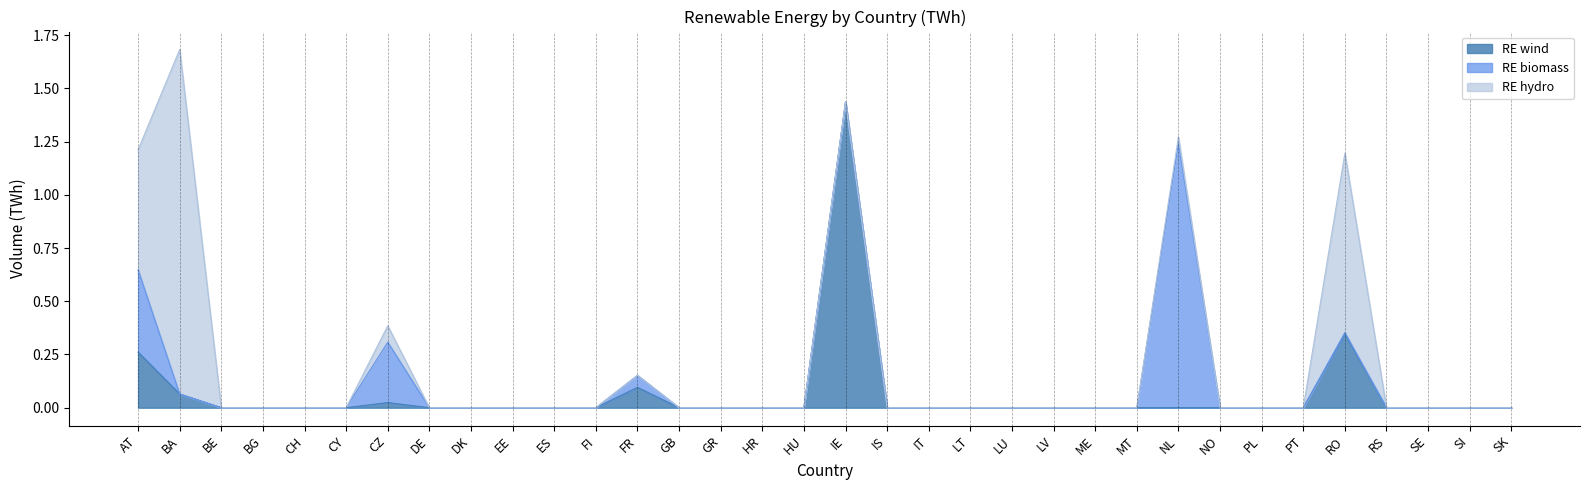

Does the chart display data point markers on the line(s)?

No